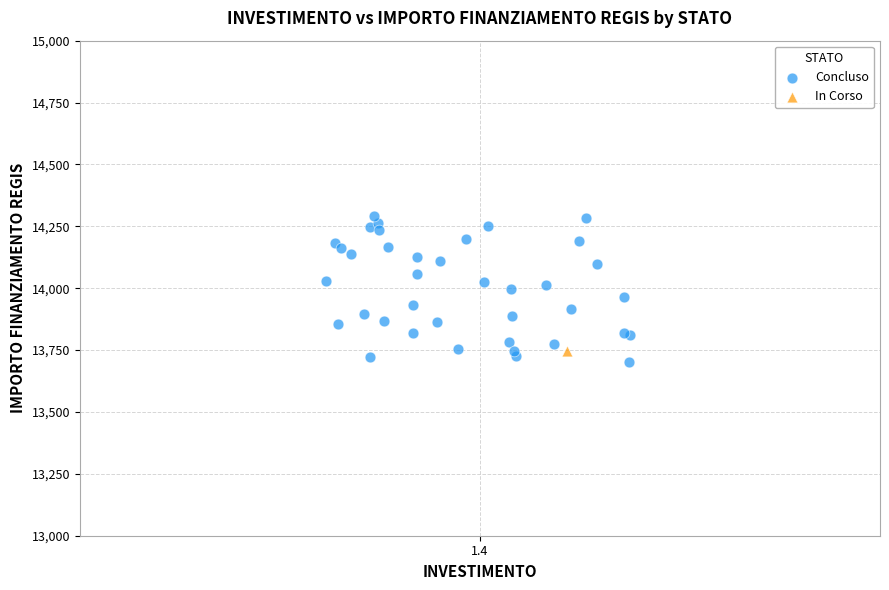

What are all the series names shown in the legend?

Concluso, In Corso